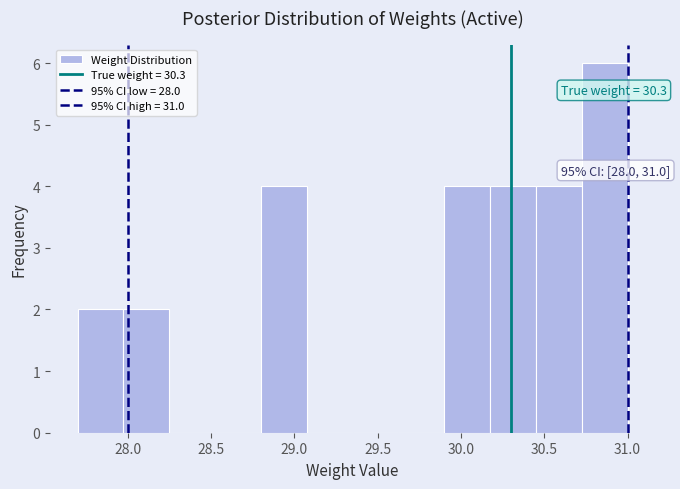

Over which range of the x-axis is the bar tallest?

30.725 to 31.000